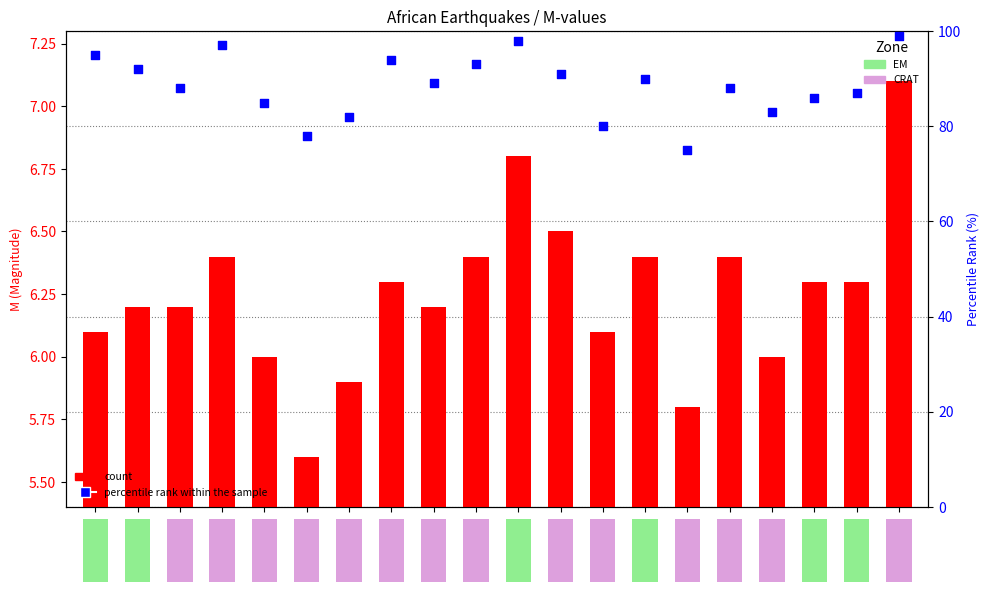

What is the ratio of the value at AF-1914 to the value at AF-1955?

0.9